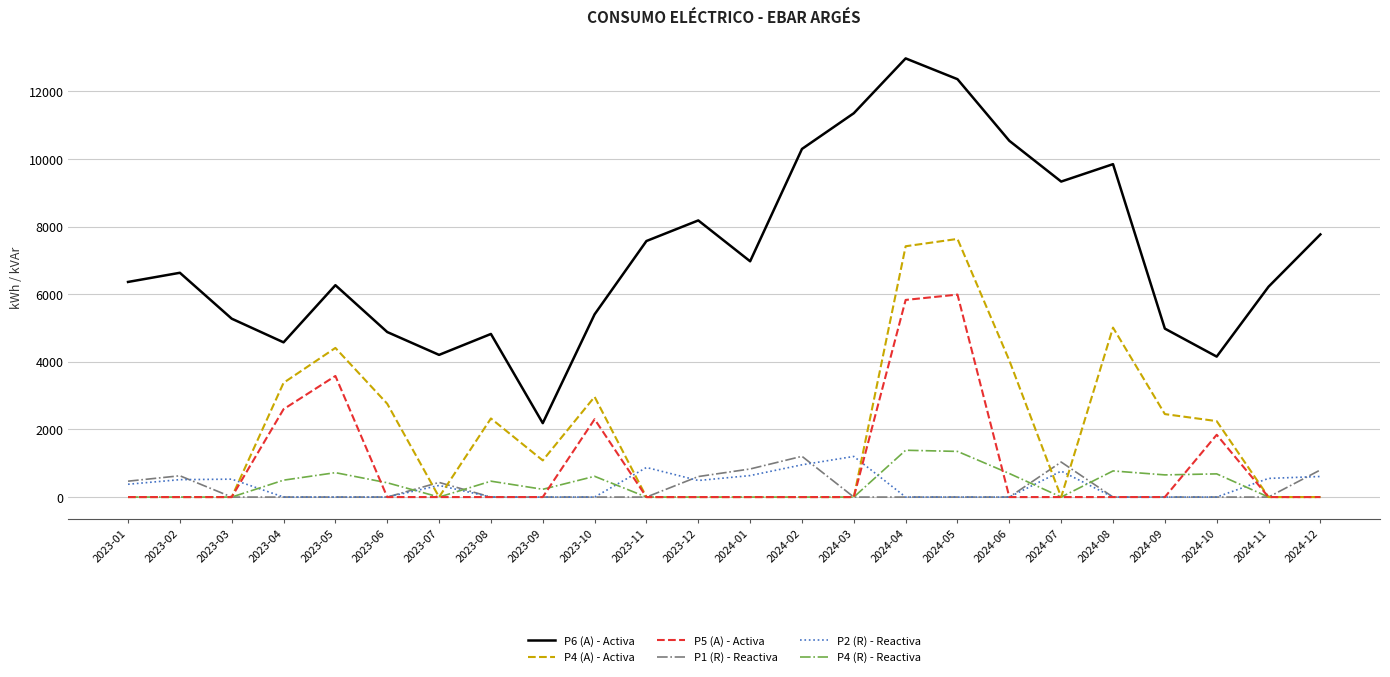

True or false: P5 (A) - Activa and P6 (A) - Activa cross at least once.

False